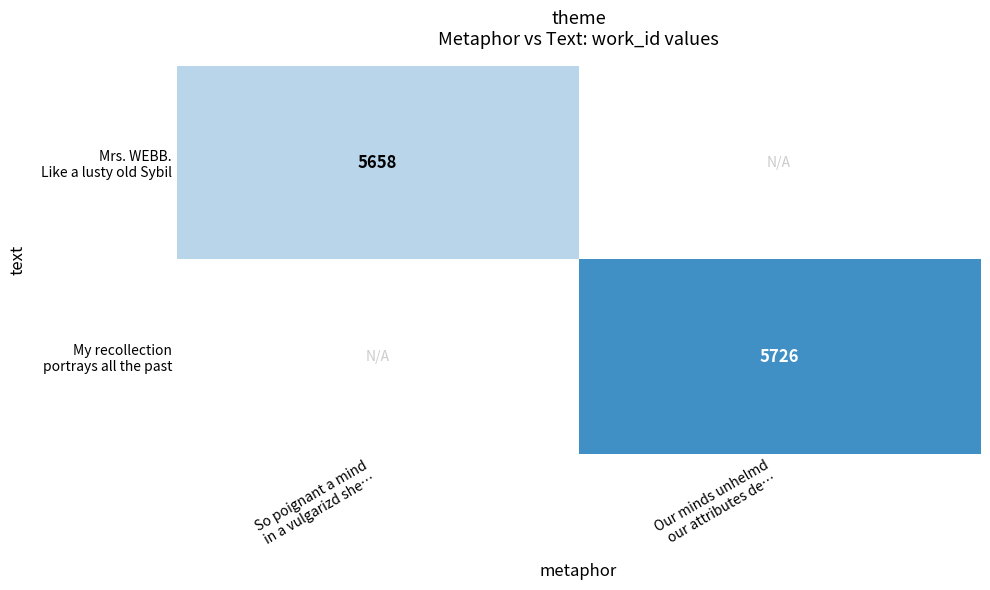

Which category has the lowest value in the Mrs. WEBB. Like a lusty old Sybil series?

So poignant a mind in a vulgarizd she…